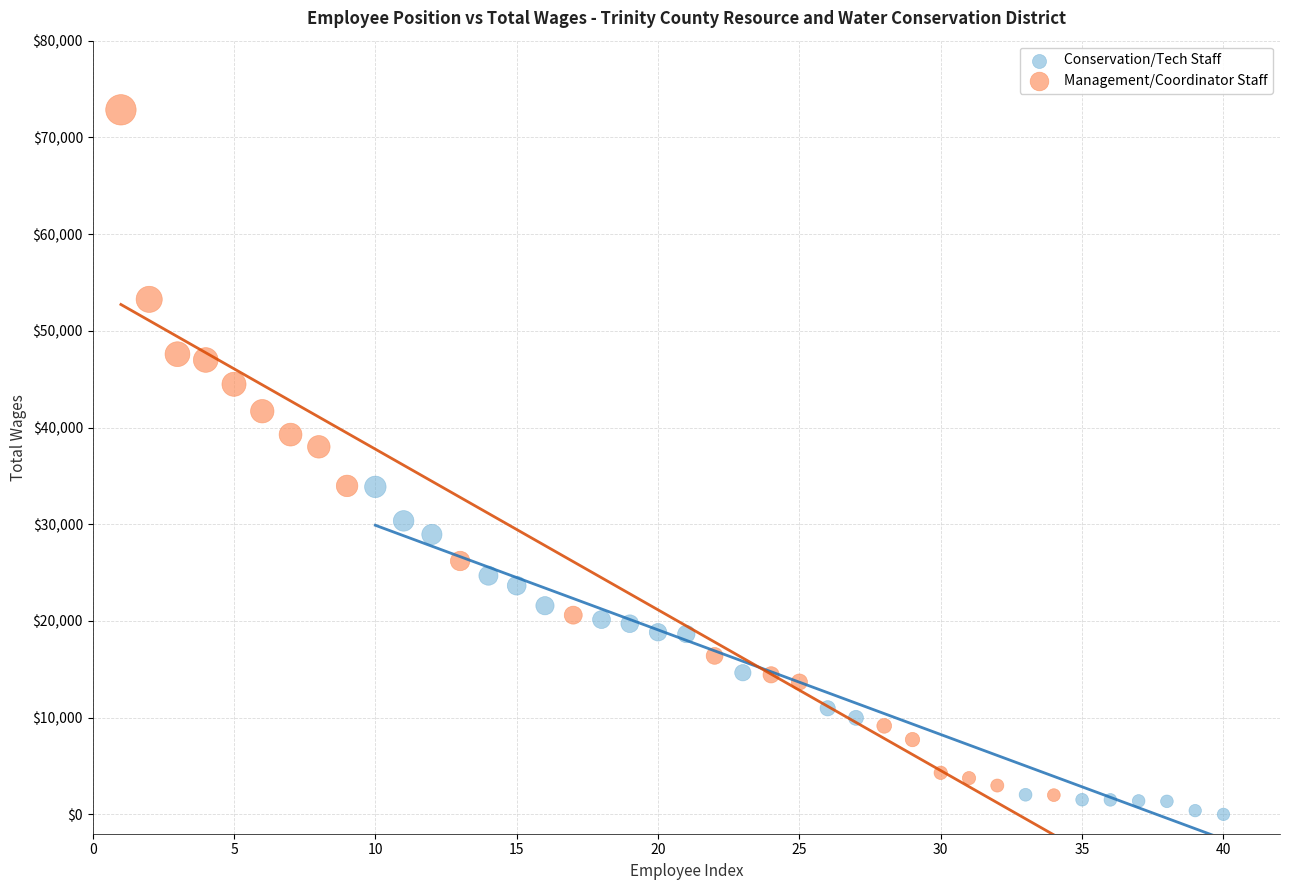

Which series reaches the maximum Y coordinate?

Management/Coordinator Staff